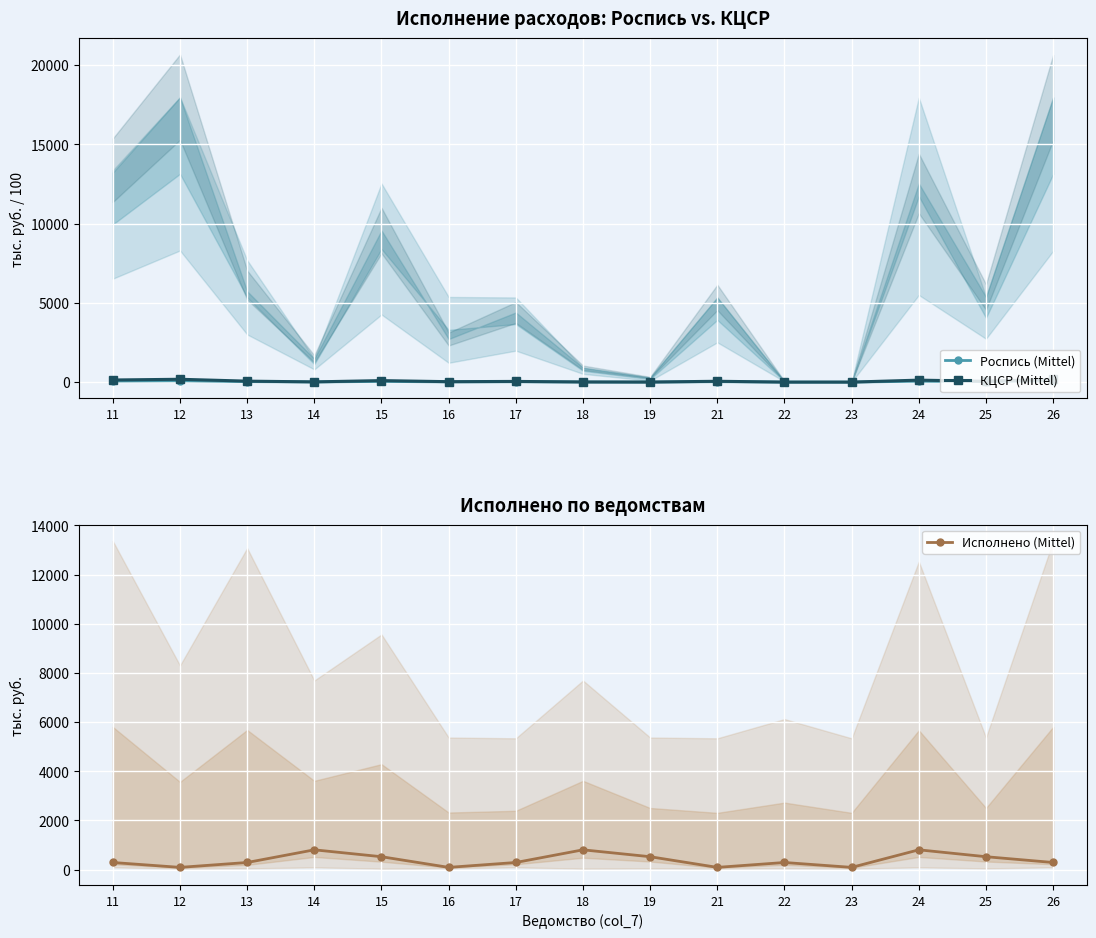

What is the minimum value shown in the chart?

0.1